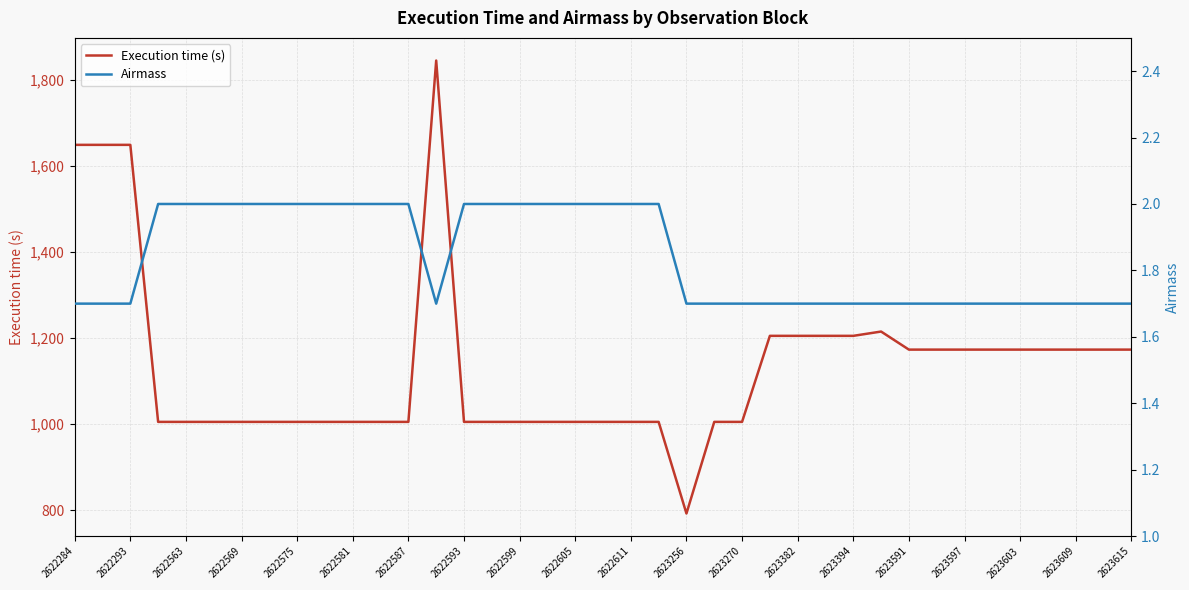

How many lines are shown in the chart?

2